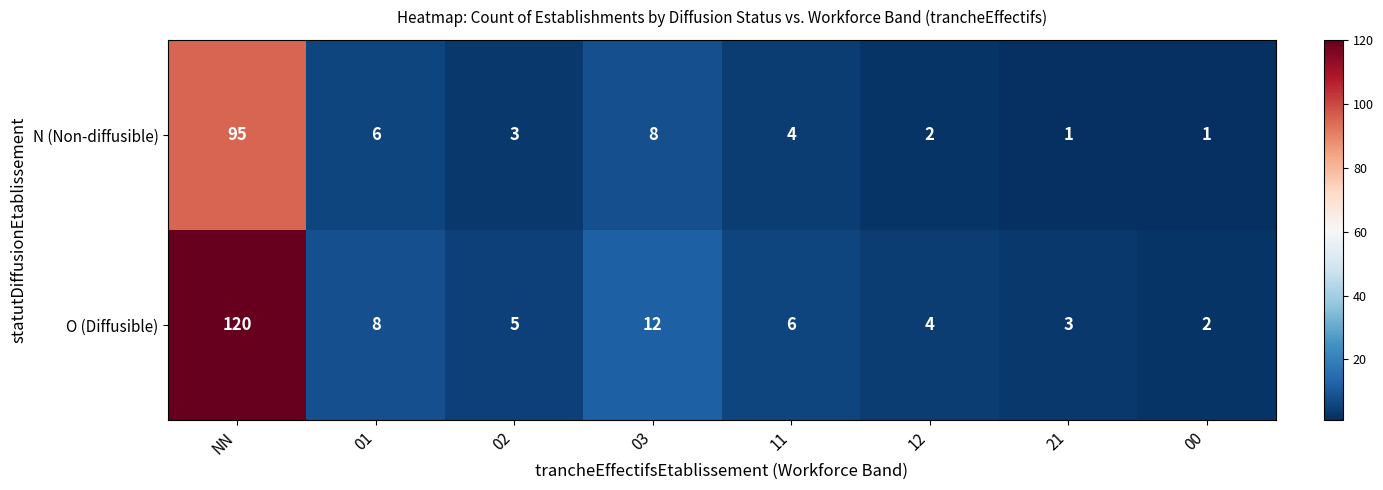

Reading left to right, what are all the values shown in this chart?

N (Non-diffusible): 95	6	3	8	4	2	1	1
O (Diffusible): 120	8	5	12	6	4	3	2